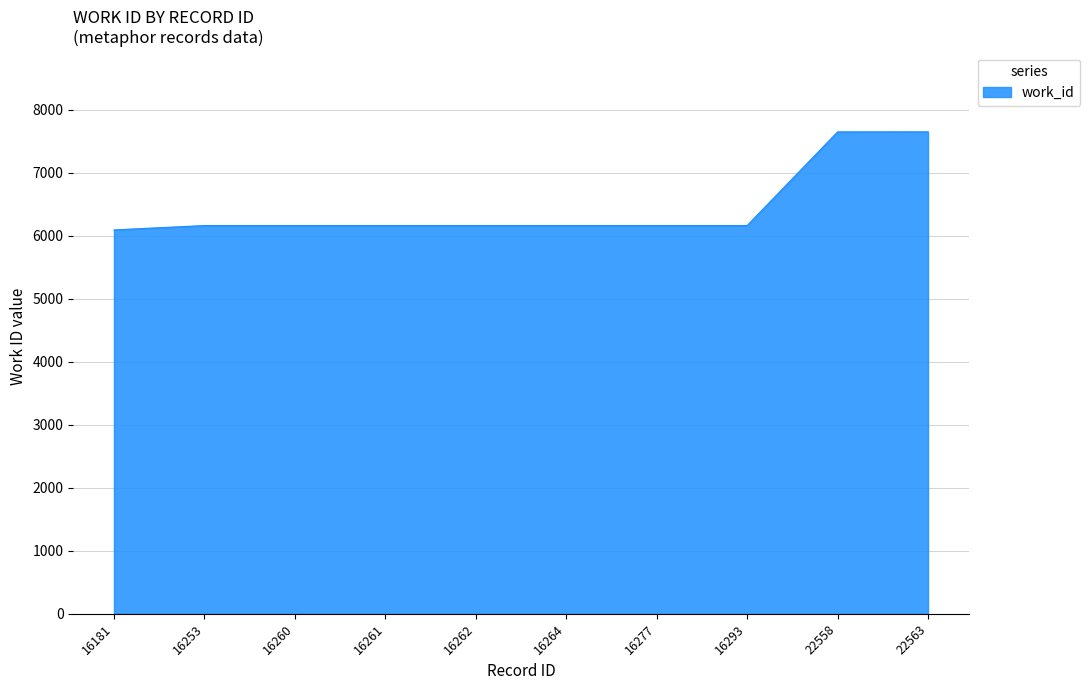

What is the difference between the maximum and minimum values?

1557